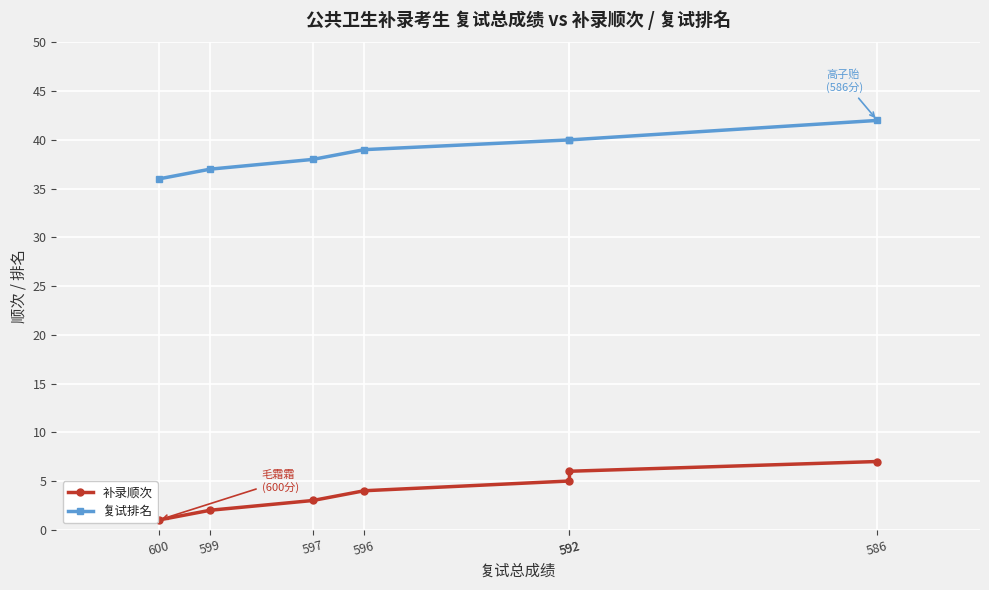

What is the difference between the maximum and minimum values in the 补录顺次 series?

6